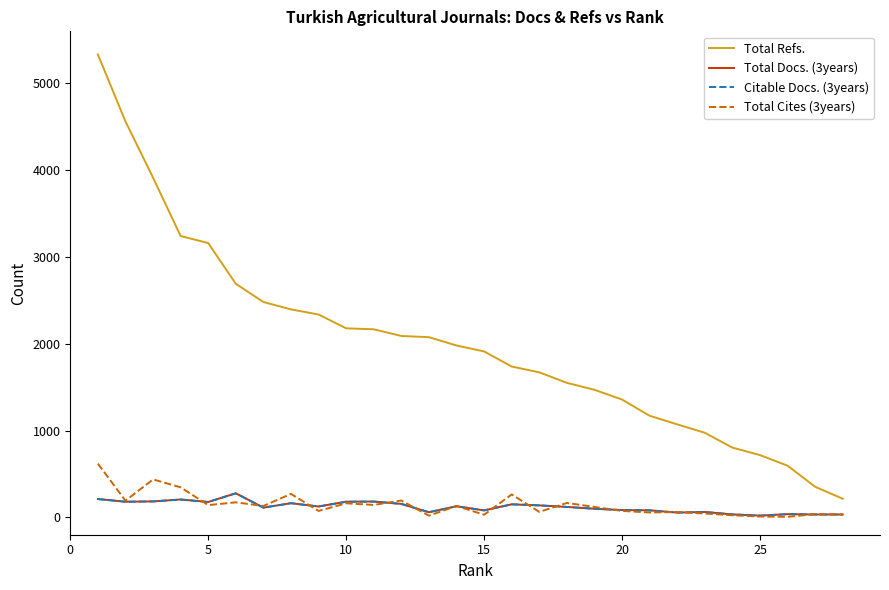

True or false: Total Docs. (3years) and Total Refs. intersect in this chart.

False